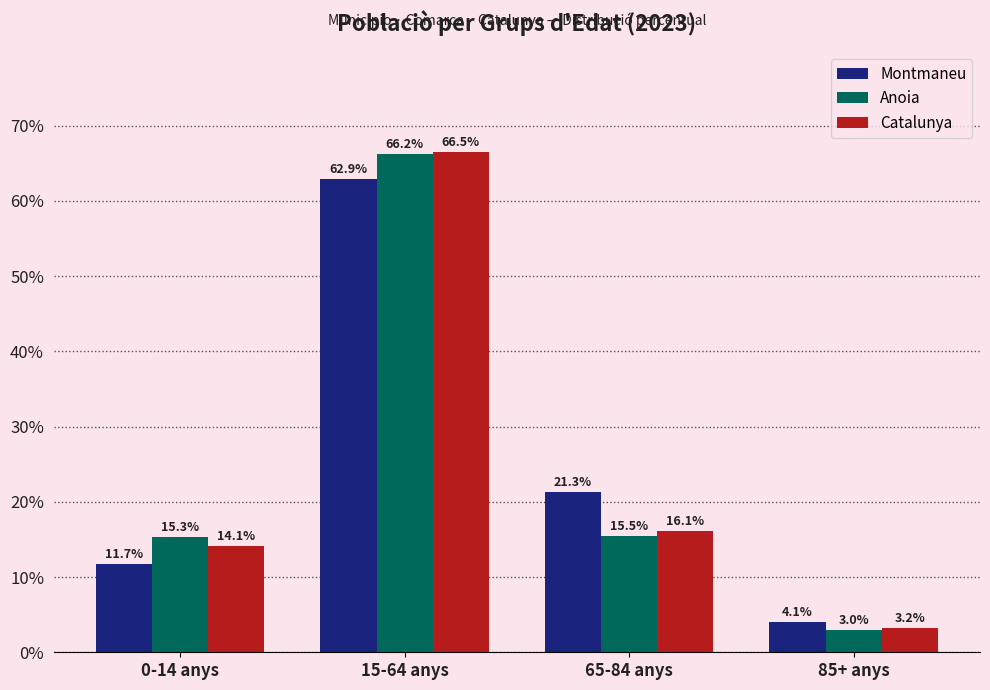

Which series has the widest spread of values?

Catalunya